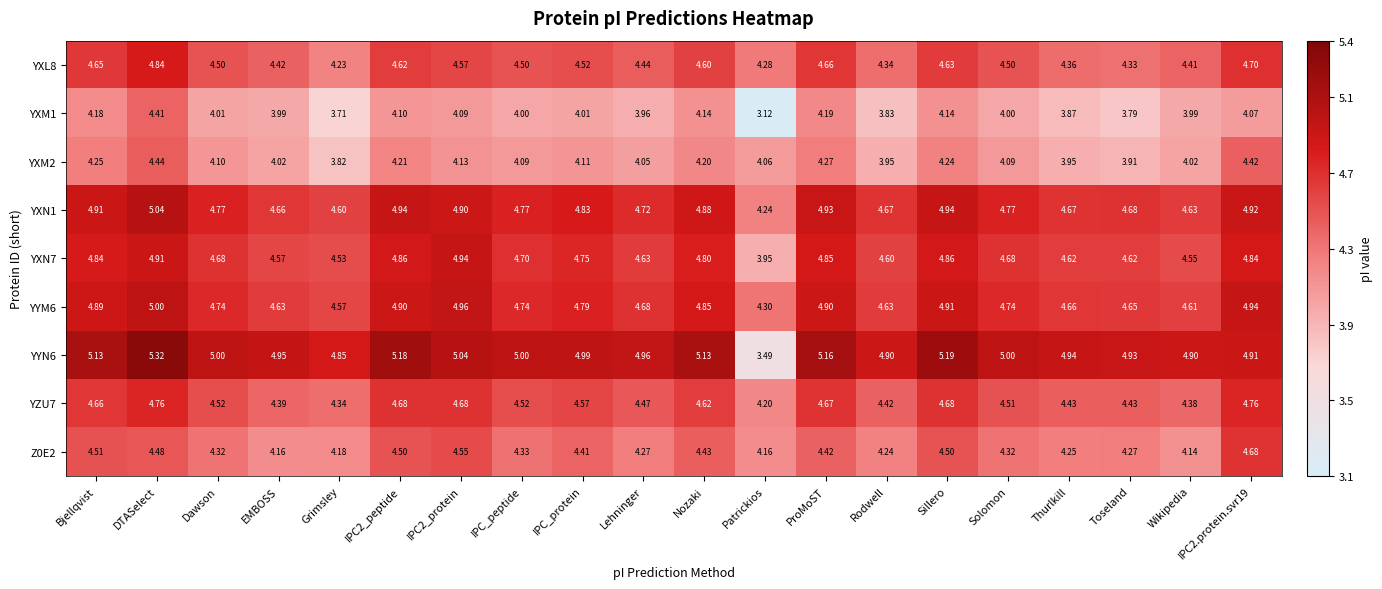

At how many categories does at least one series exceed 4?

20